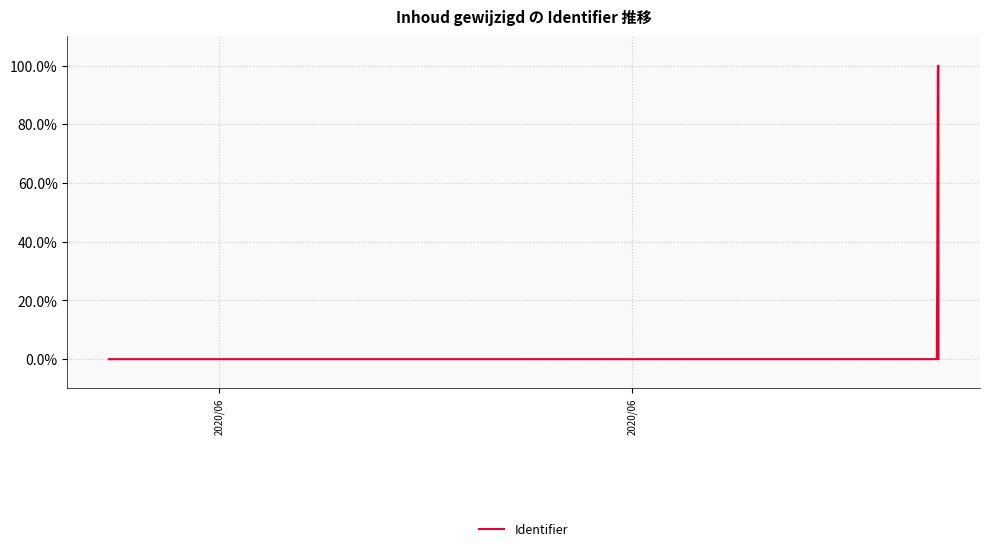

True or false: there are more than 2 points higher than both neighbors.

False